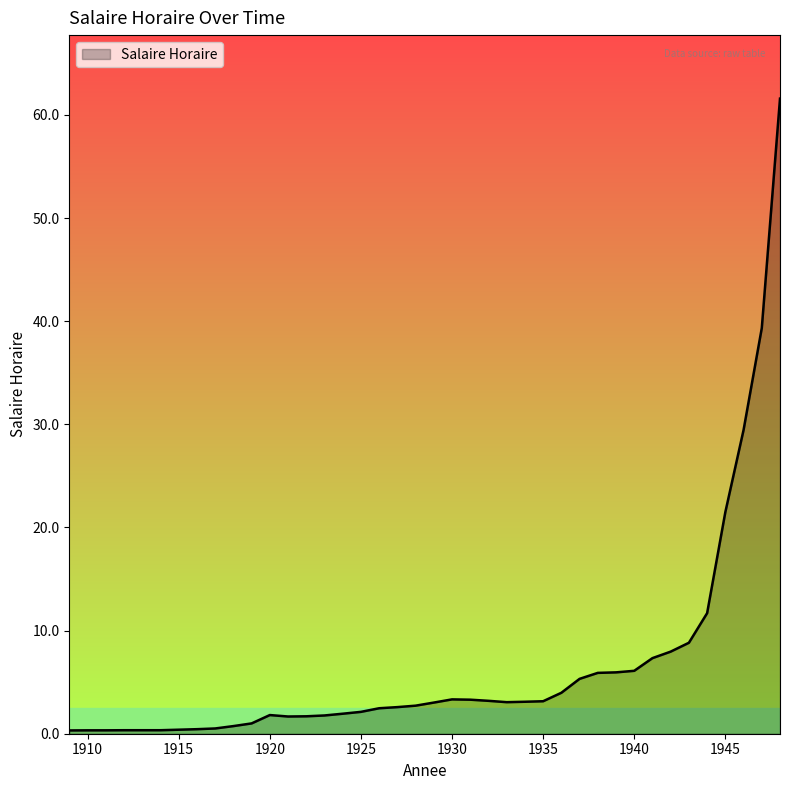

What is the maximum value shown in the chart?

61.6